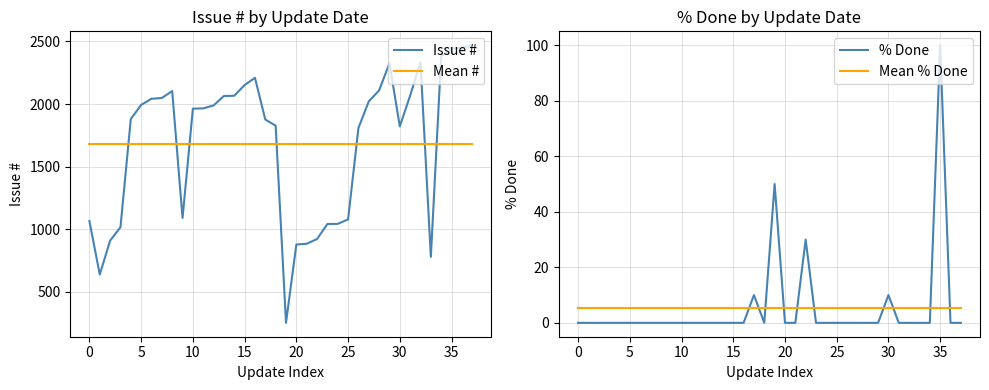

At which label does % Done reach its peak?

35